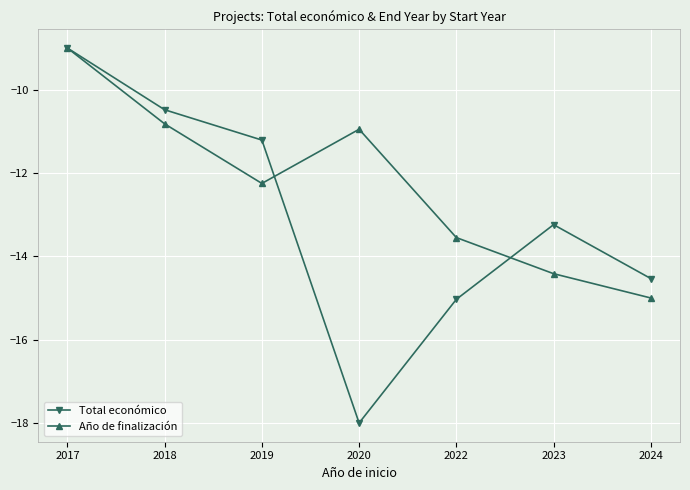

At which category is the sum across all series the highest?

2017